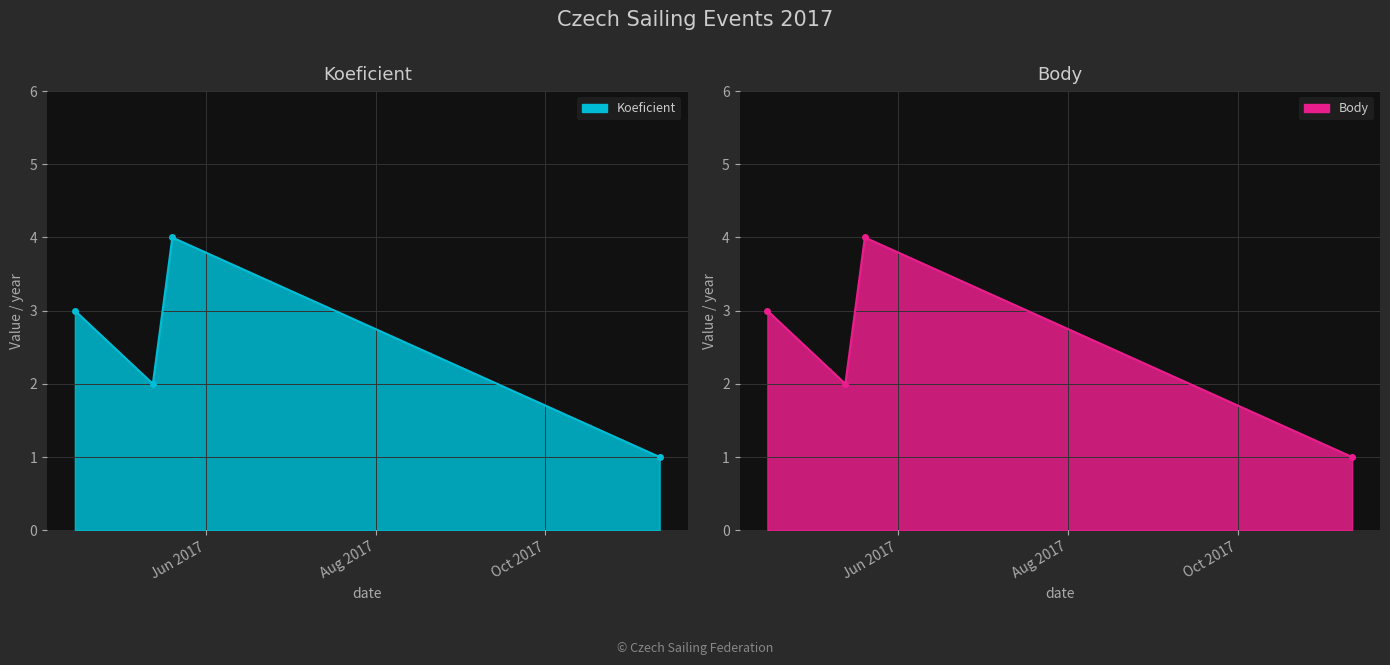

What is the difference between the maximum and second lowest values in the Koeficient series?

2